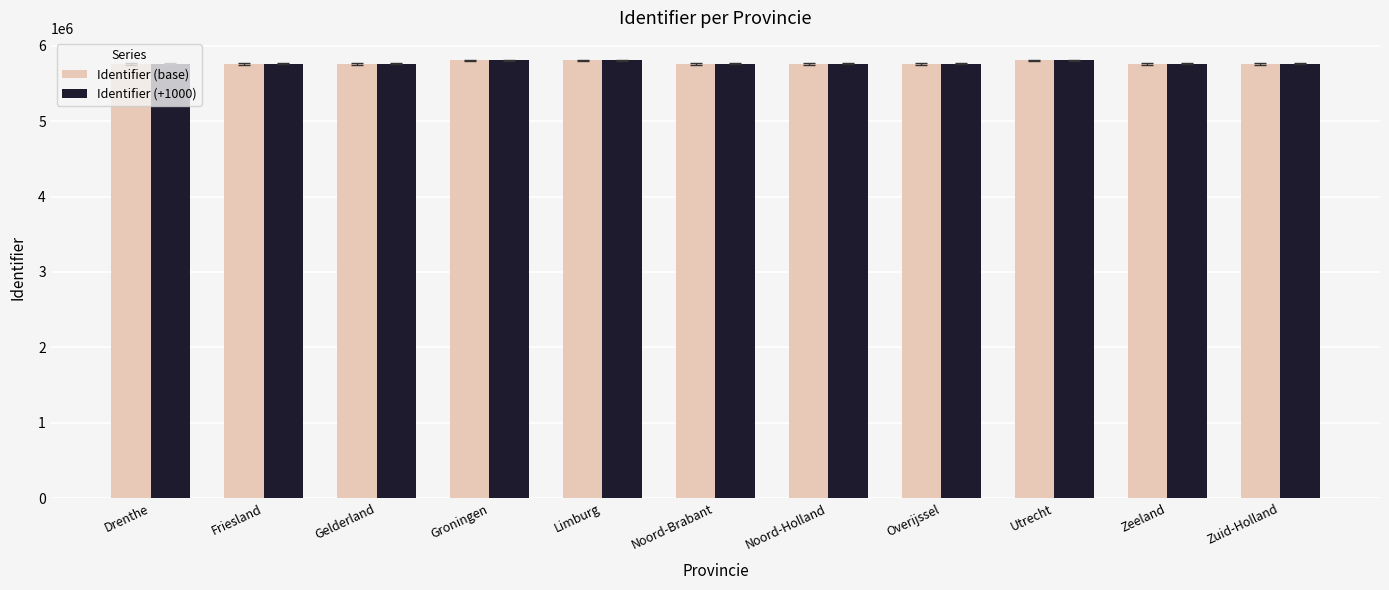

What position from the right is Noord-Brabant?

6